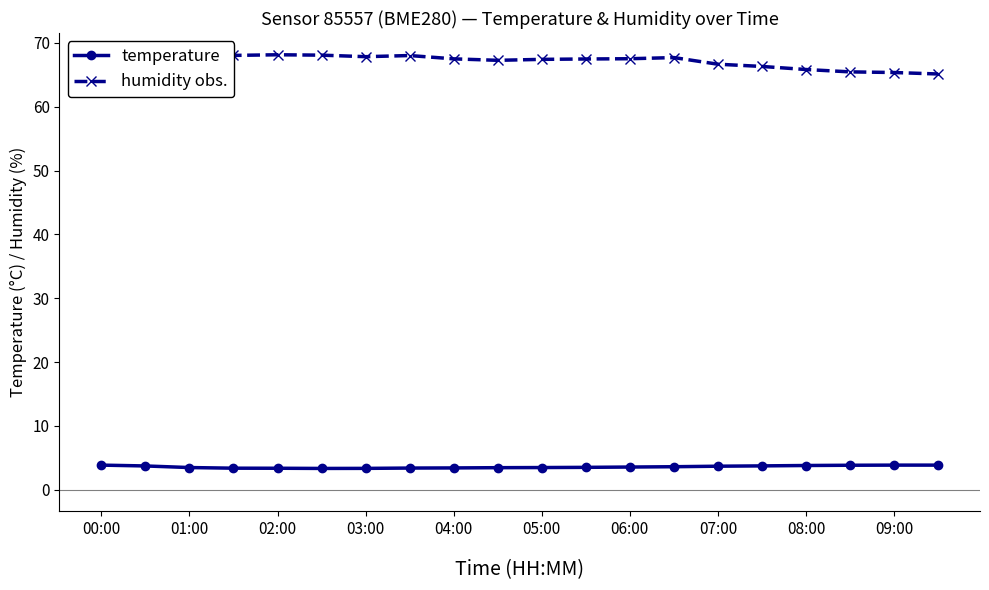

At how many categories does at least one series exceed 64?

20